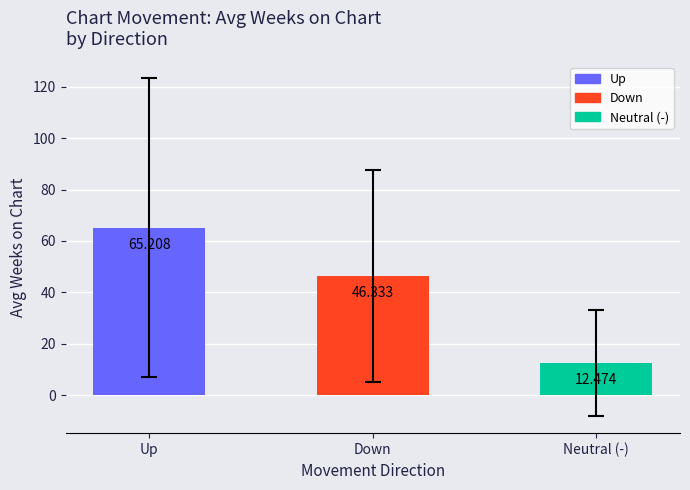

At which category does the chart reach its peak across all series?

Up